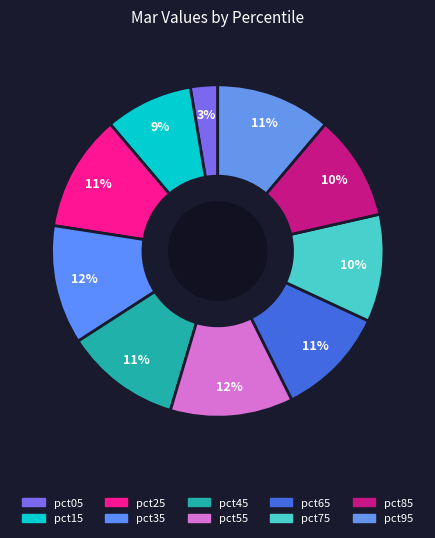

The pct15 slice represents 17% of the pie. True or false?

False